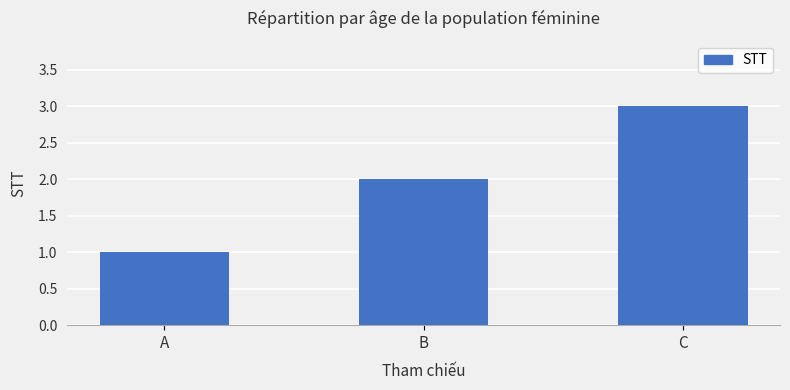

Which category has the lowest value across all series?

A